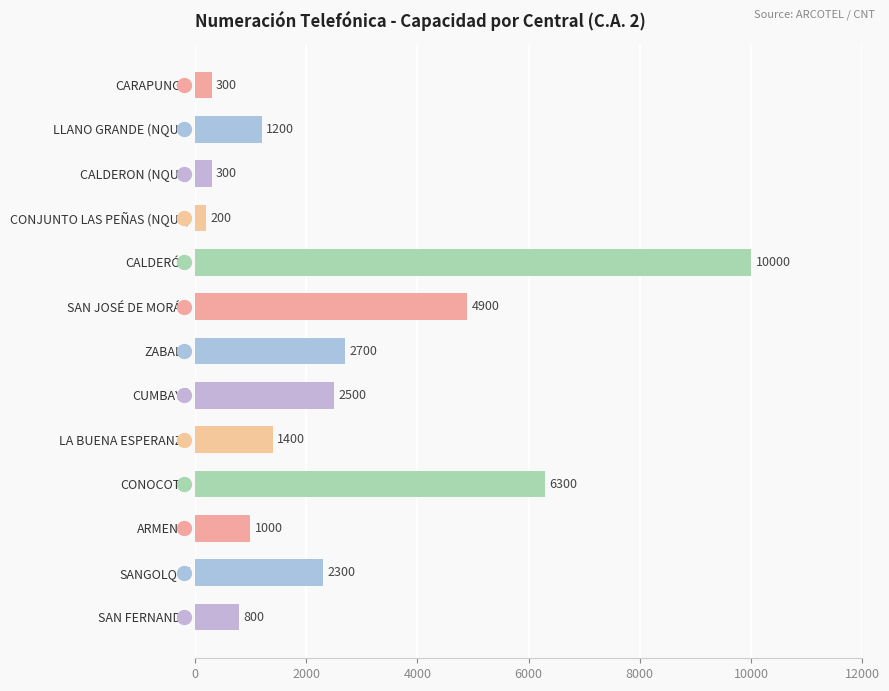

What position from the bottom is CUMBAYÁ?

6